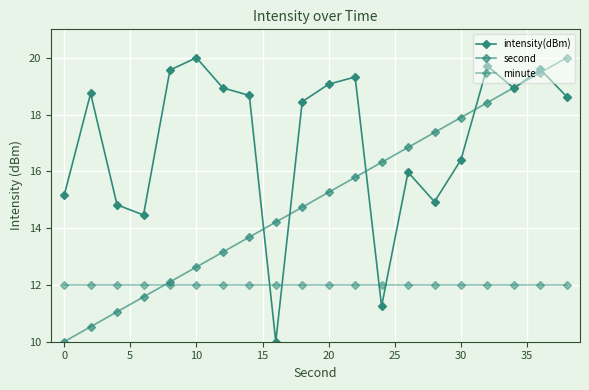

Which series has the largest total across all categories?

intensity(dBm)